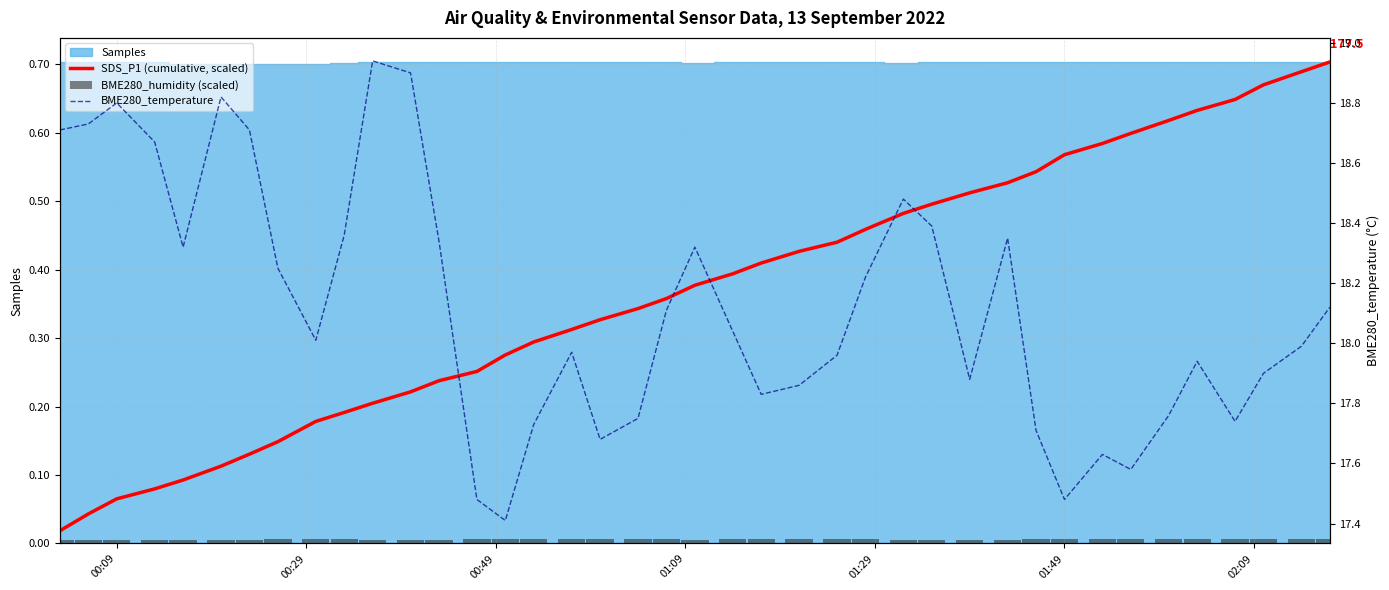

Which series has the largest range (max minus min)?

BME280_temperature